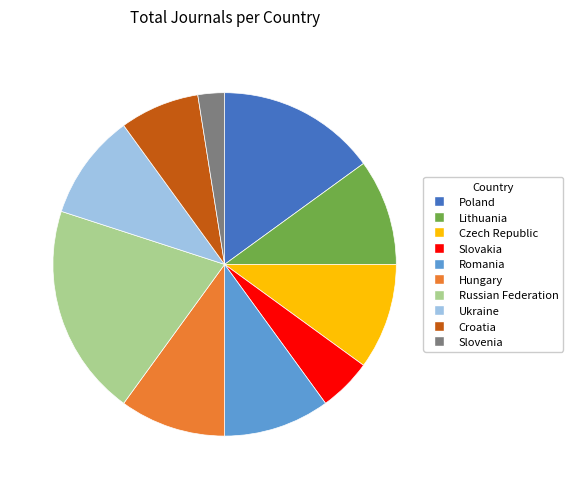

Does Slovakia represent more than half of the total?

No